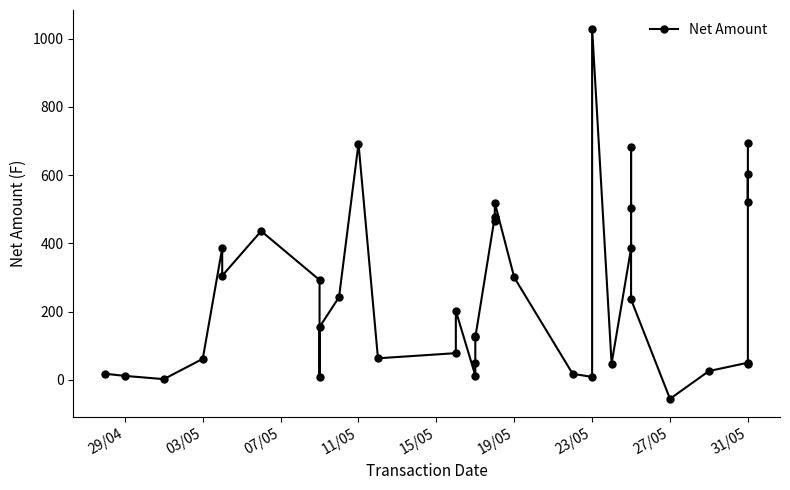

Reading left to right, what are all the values shown in this chart?

17.4	11.3	1.8	61.2	385.8	305.1	436.0	292.5	8.3	154.7	242.2	692.7	62.9	78.0	202.0	12.4	50.0	129.2	124.1	478.5	465.7	519.3	299.9	17.4	8.3	1030.1	47.5	385.0	502.3	681.6	235.4	-56.0	25.5	50.0	45.2	603.5	521.0	693.5